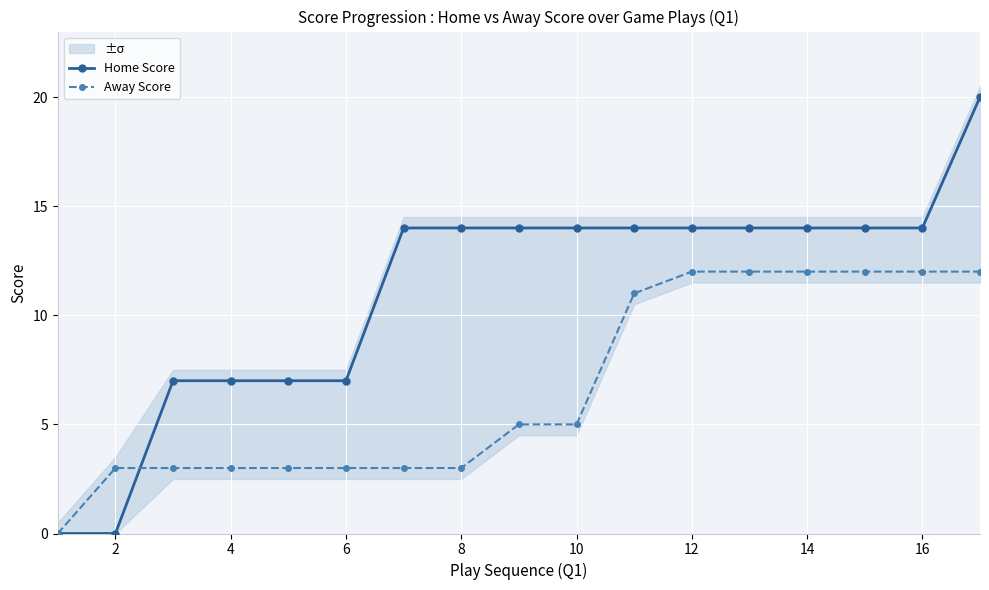

How many data points in Home Score are above 14?

1